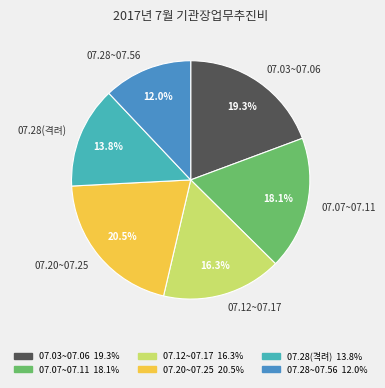

Is the sum of 07.12~07.17 and 07.07~07.11 greater than half?

No